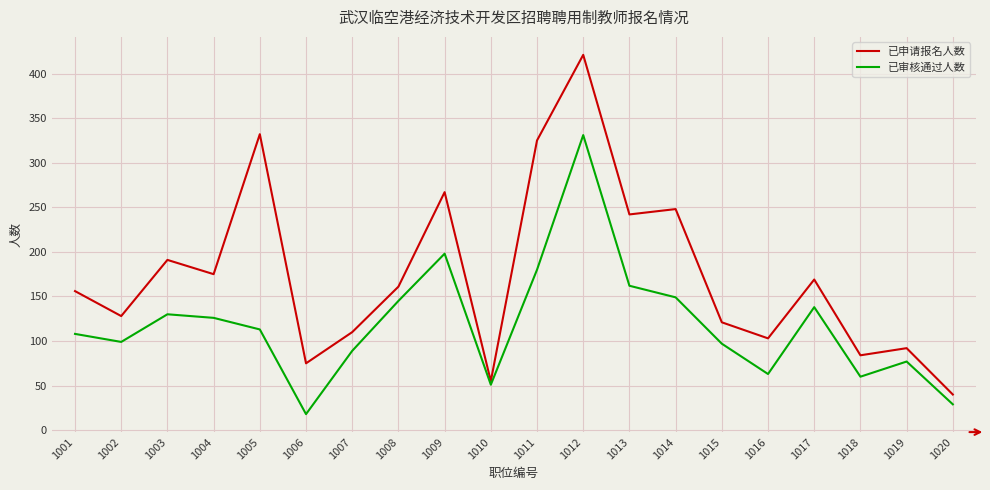

List the series in order of their peak value, lowest first.

已审核通过人数, 已申请报名人数